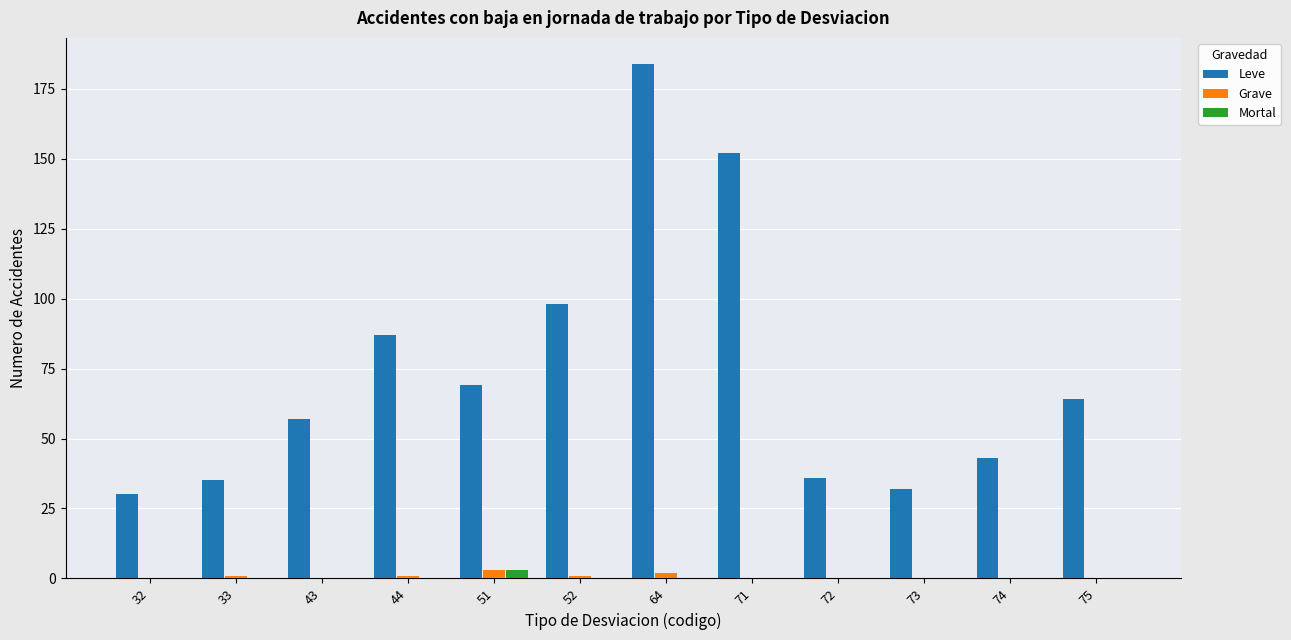

How many series are shown in this chart?

3